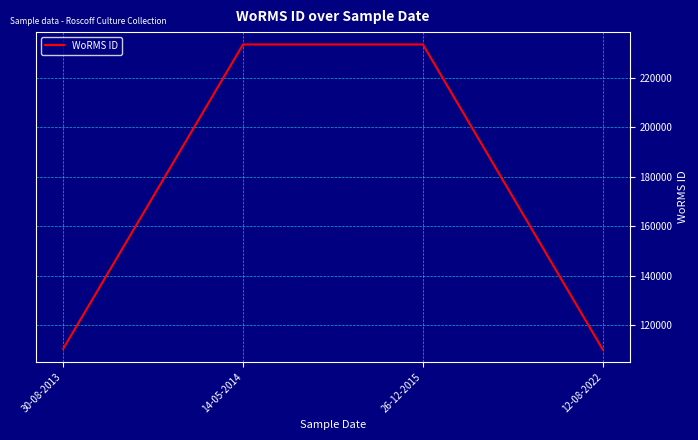

Is it true that the value at 12-08-2022 is 110041?

True